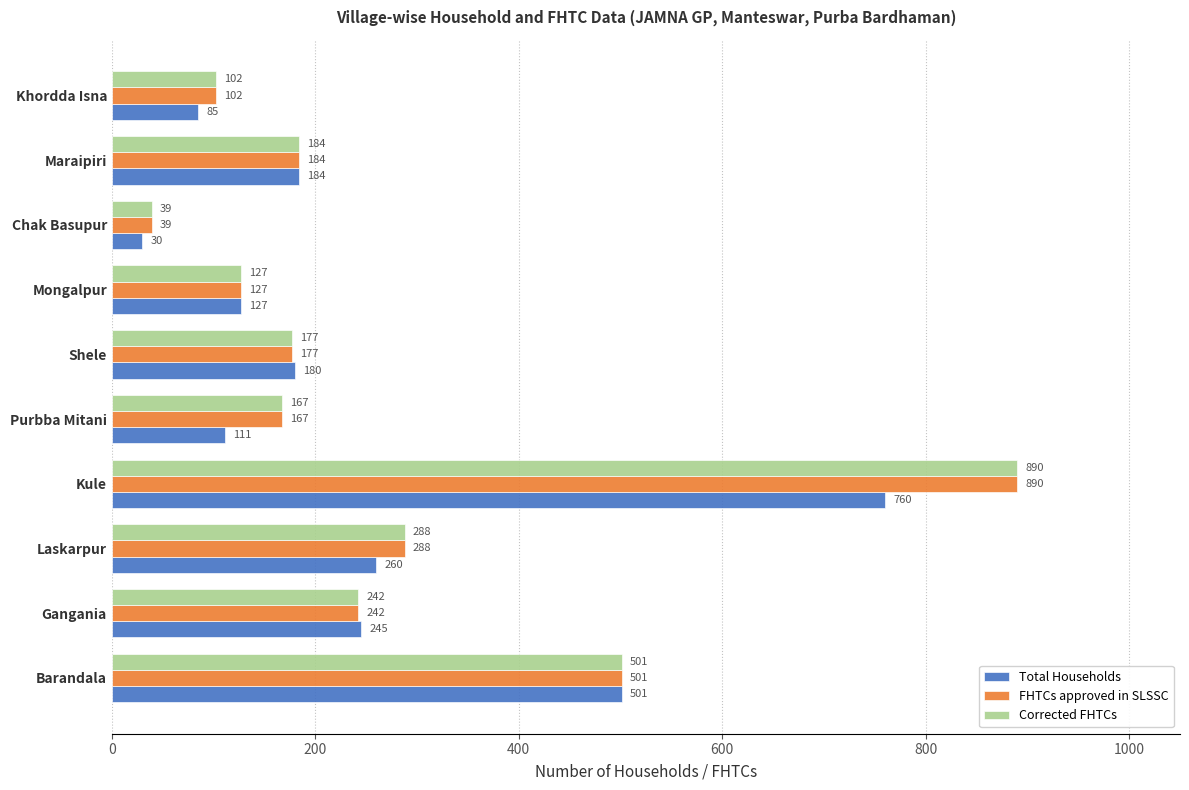

What is the difference between the highest and lowest values at Purbba Mitani?

56